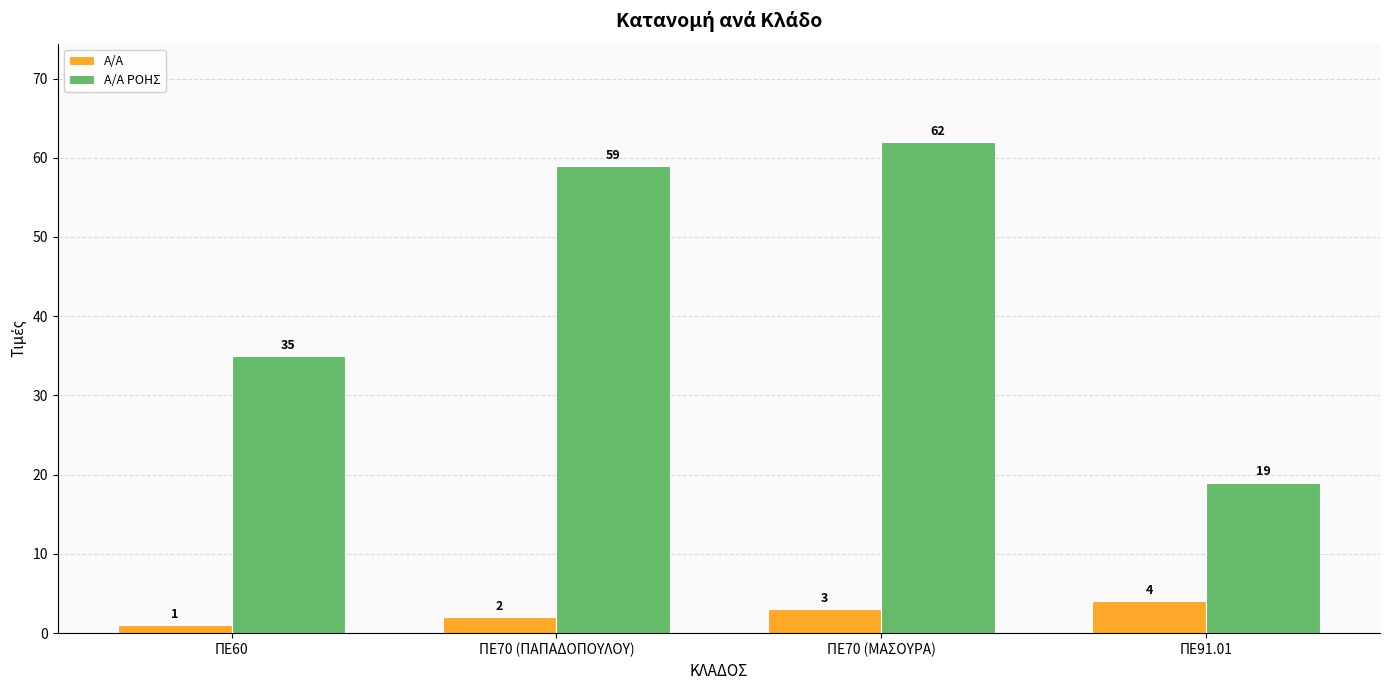

At which category is the sum across all series the highest?

ΠΕ70 (ΜΑΣΟΥΡΑ)